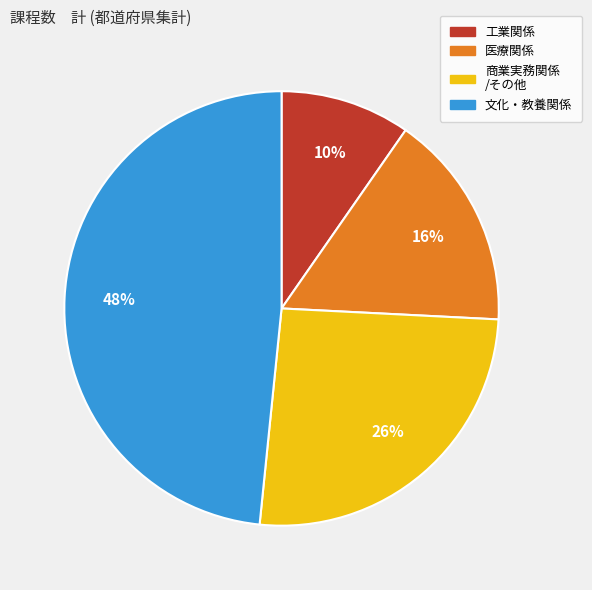

Does any single category account for the majority?

No